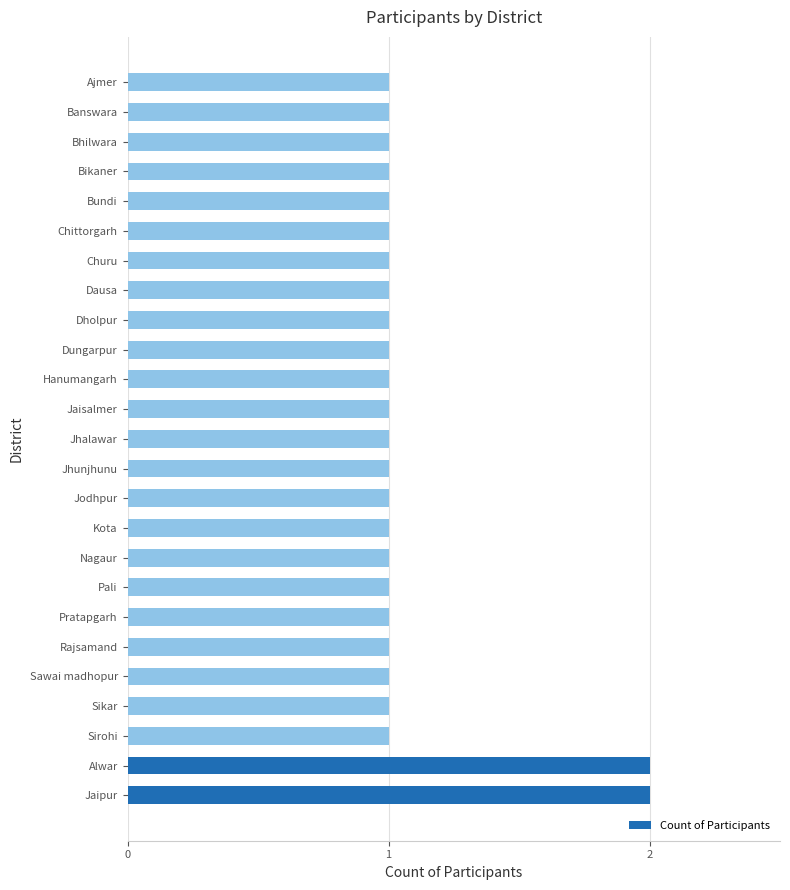

How many categories are shown in the chart?

25